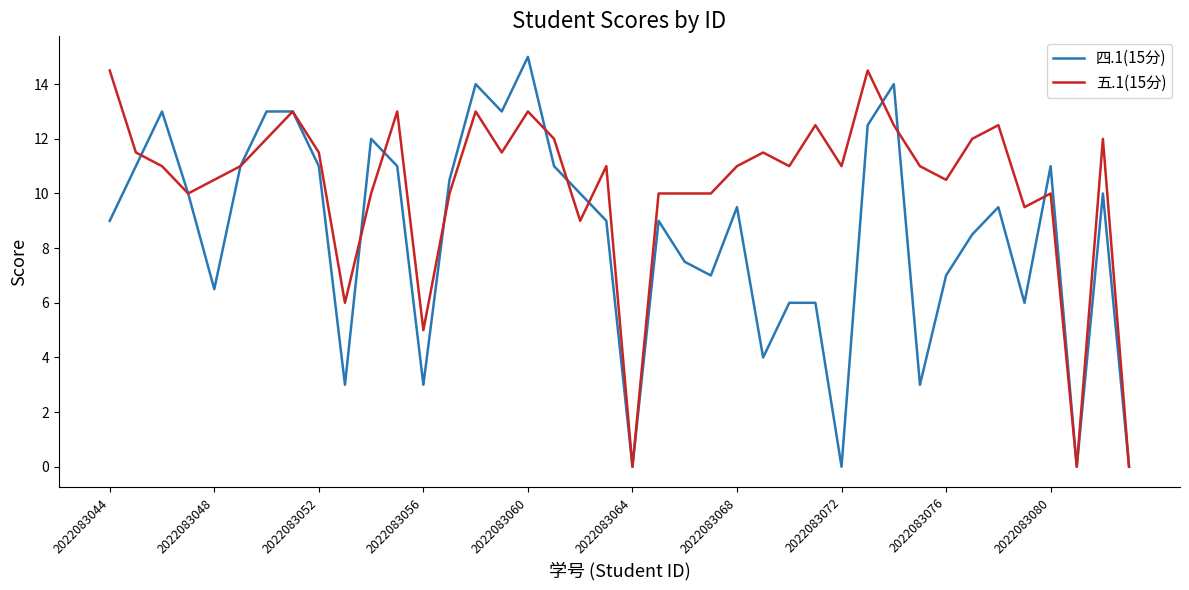

True or false: 四.1(15分) and 五.1(15分) cross at least once.

True